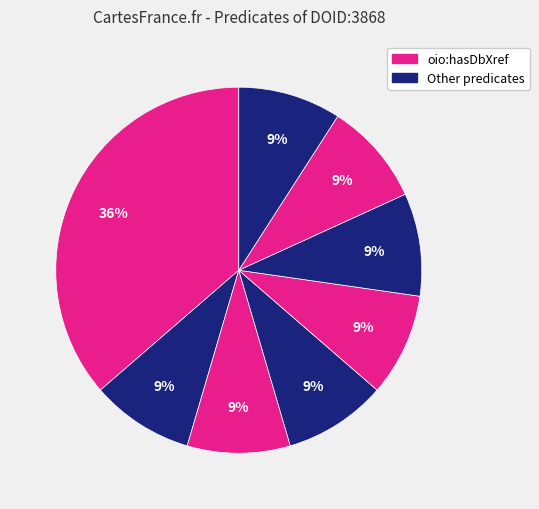

Count the number of slices in the pie.

8